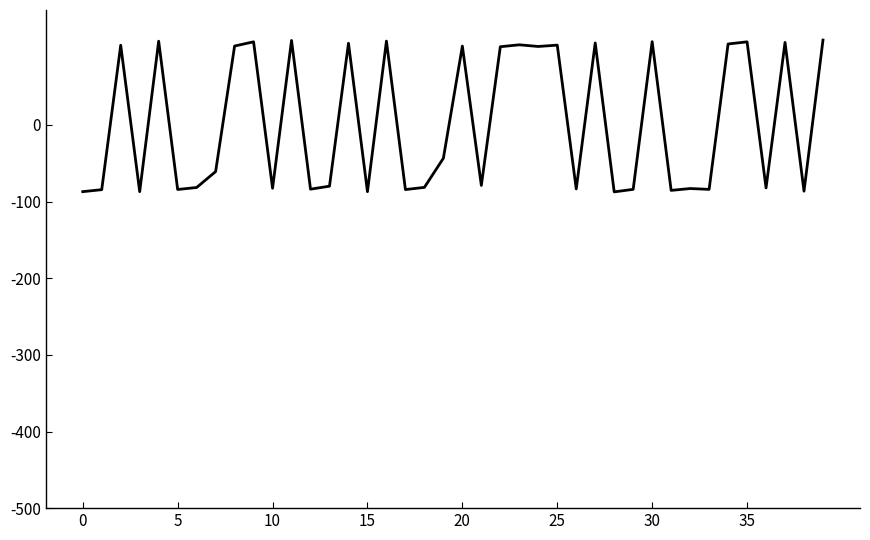

How many lines are shown in the chart?

1